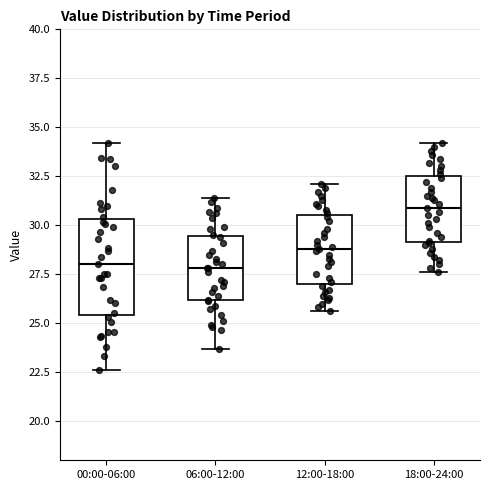

Which box's median line is the highest?

18:00-24:00